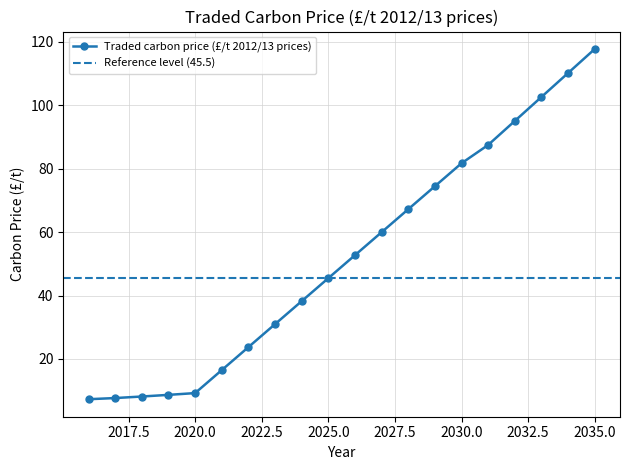

What is the average value?

52.3